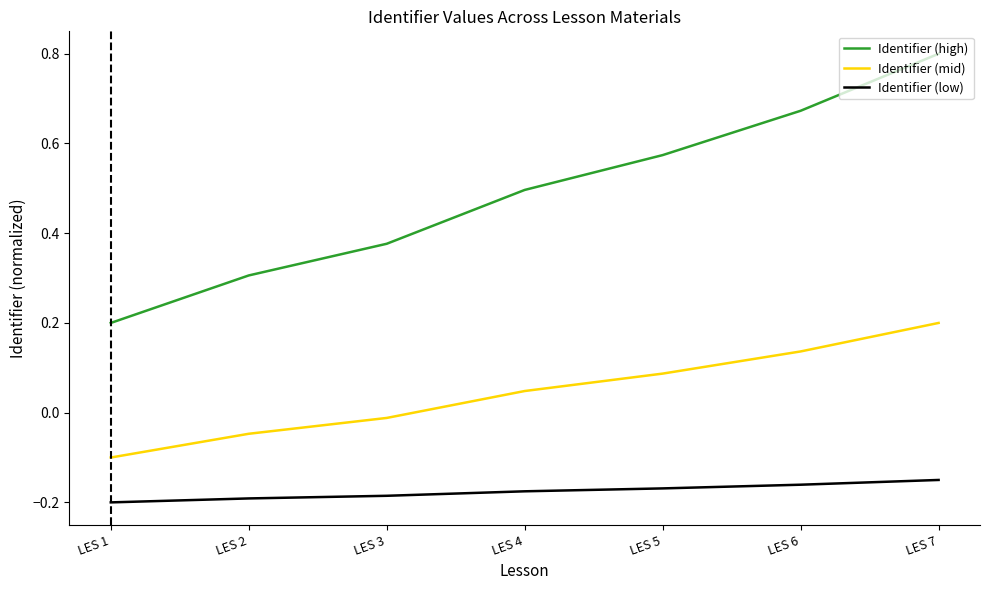

What is the difference between the maximum and minimum values in the Identifier (mid) series?

0.3